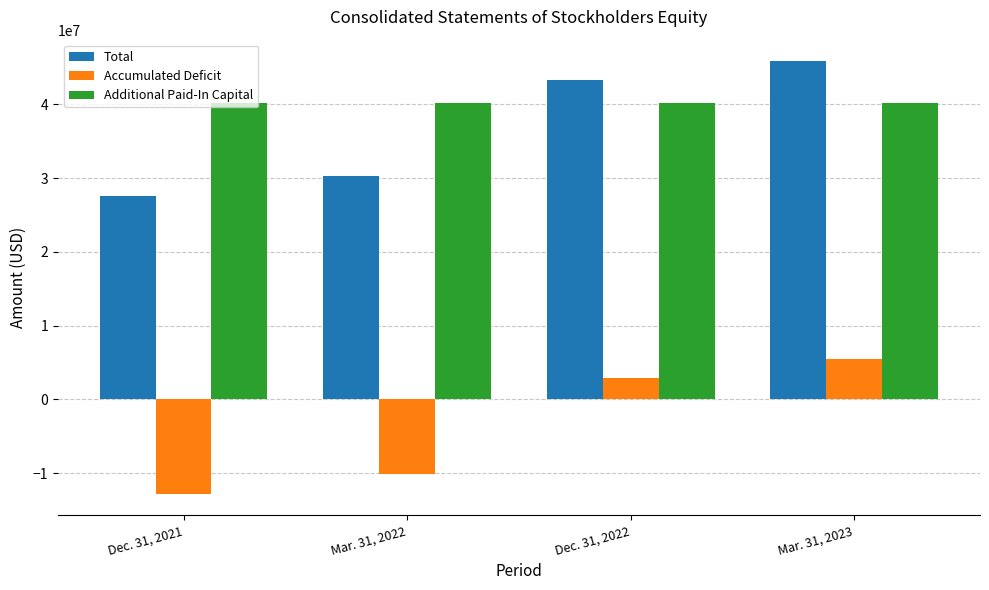

What is the sum of the Total values at Mar. 31, 2022 and Dec. 31, 2021?

57901859